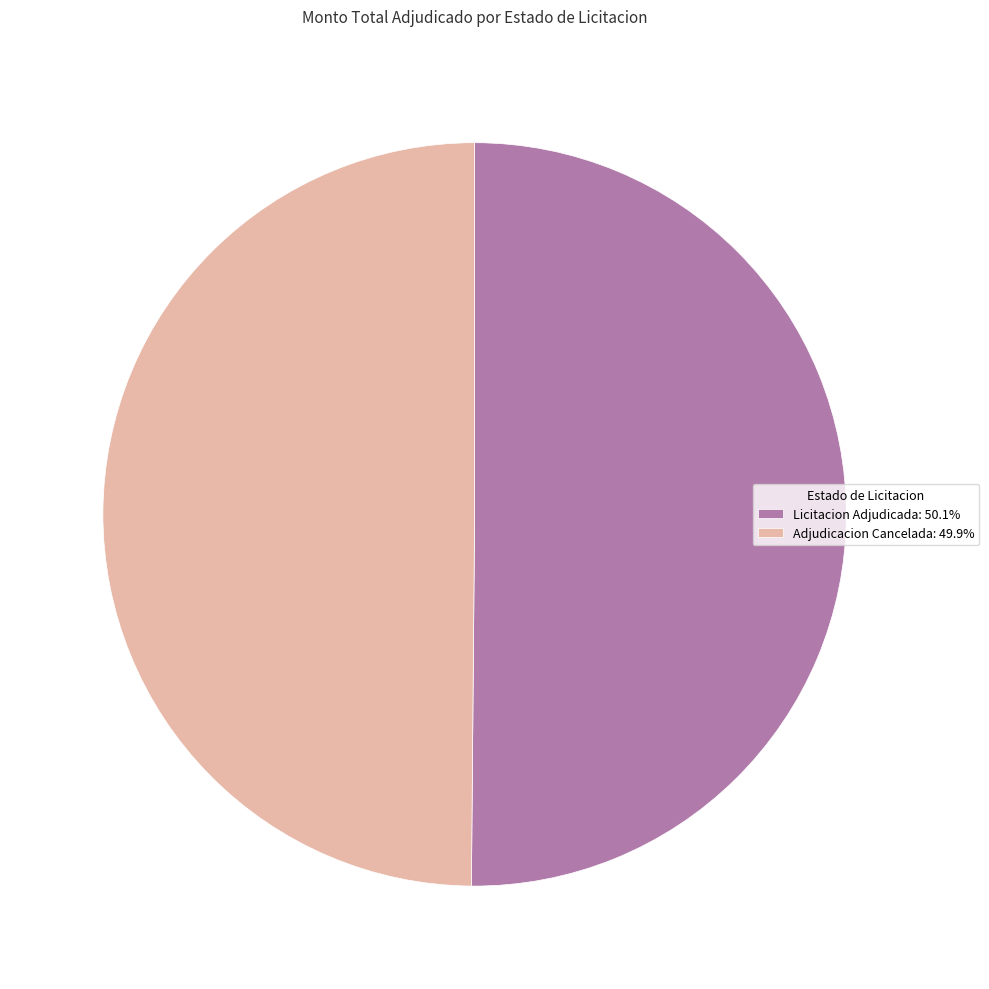

What is the ratio of the value at Licitacion Adjudicada: 50.1% to the value at Adjudicacion Cancelada: 49.9%?

1.0